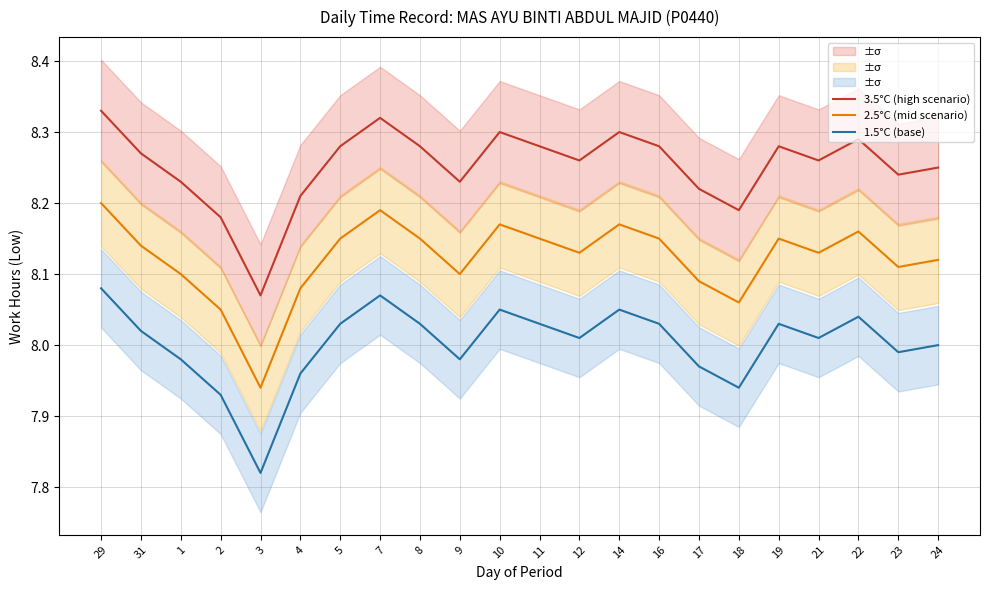

How many interior local valleys does the 3.5°C (high scenario) series have?

6